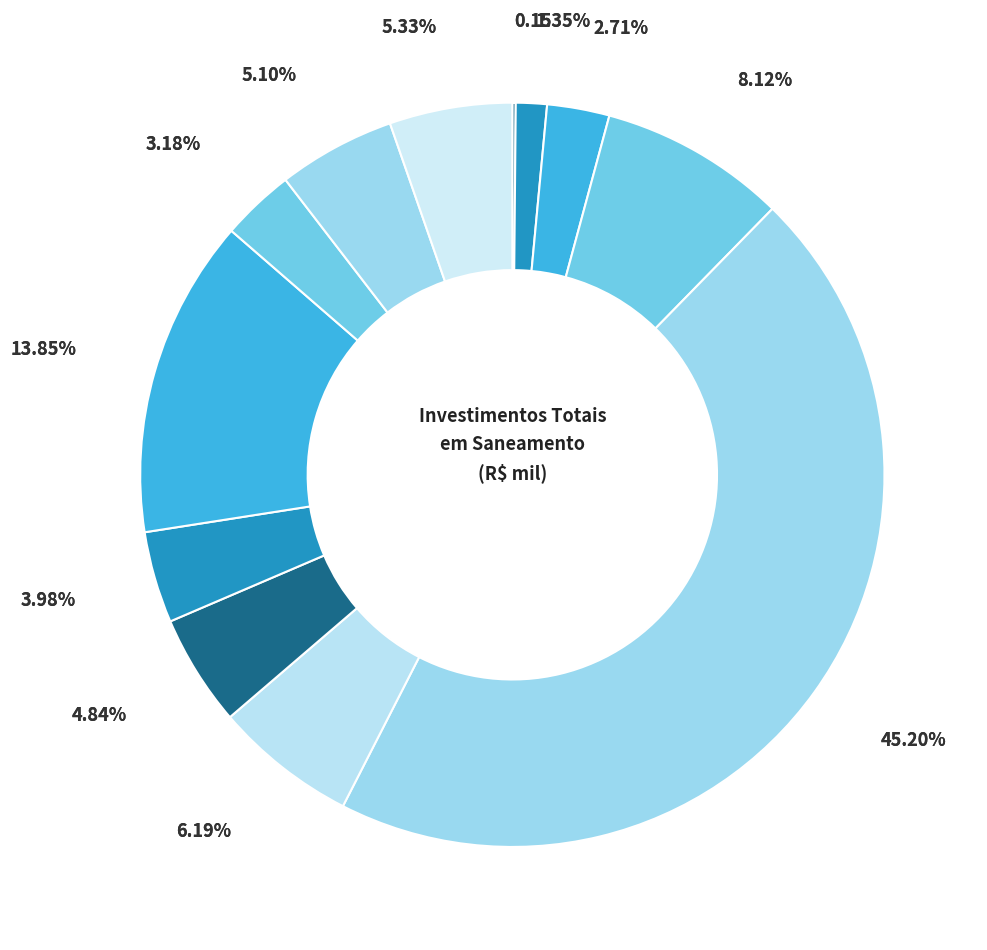

Is there a majority slice in this chart?

No